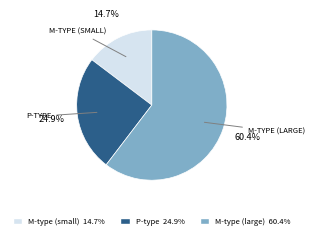

Is there a majority slice in this chart?

Yes